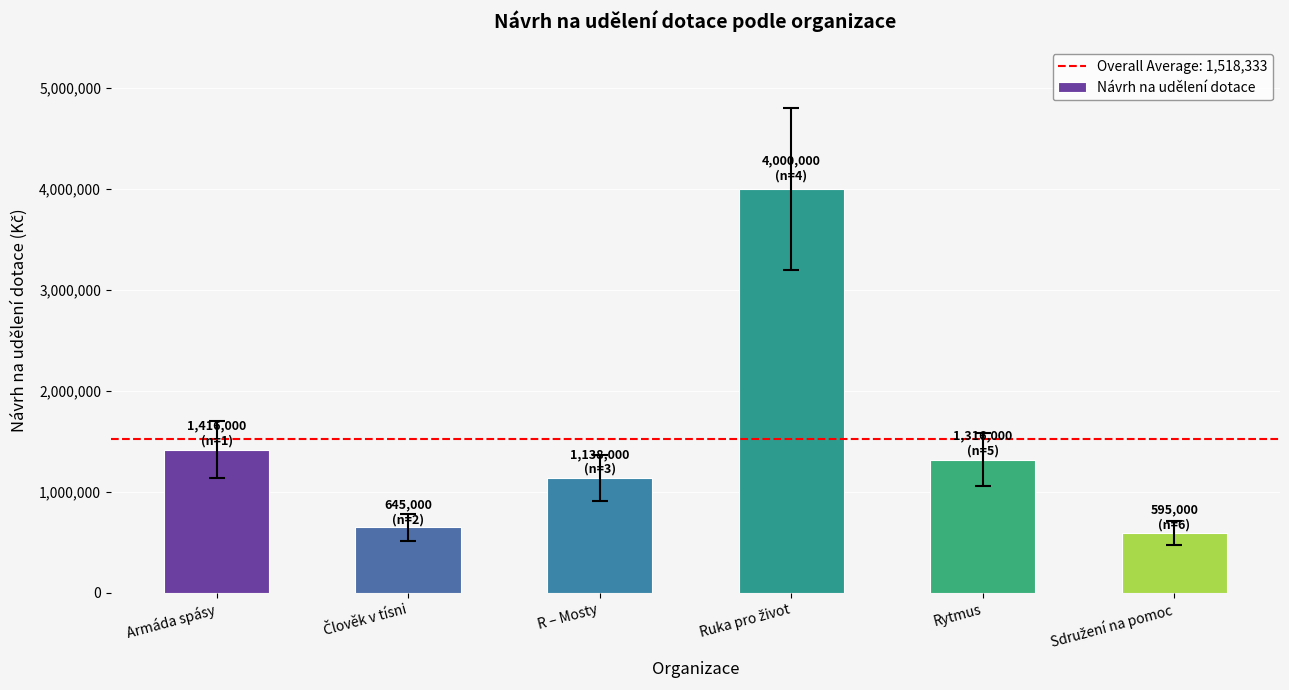

The value at Armáda spásy is 1416000. True or false?

True